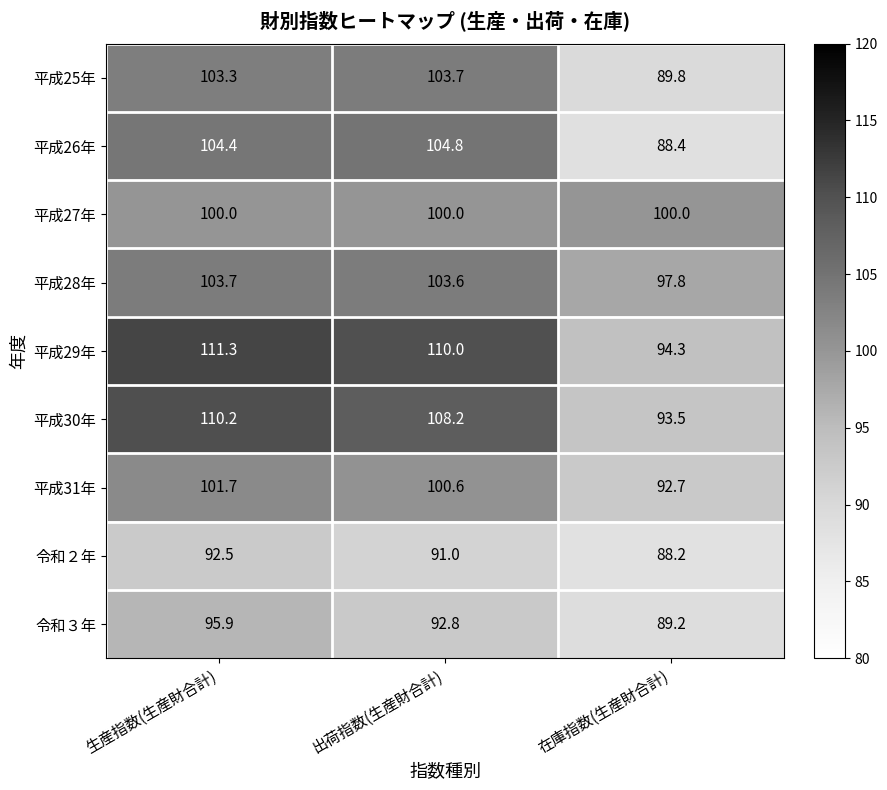

Which series has the widest spread of values?

平成29年